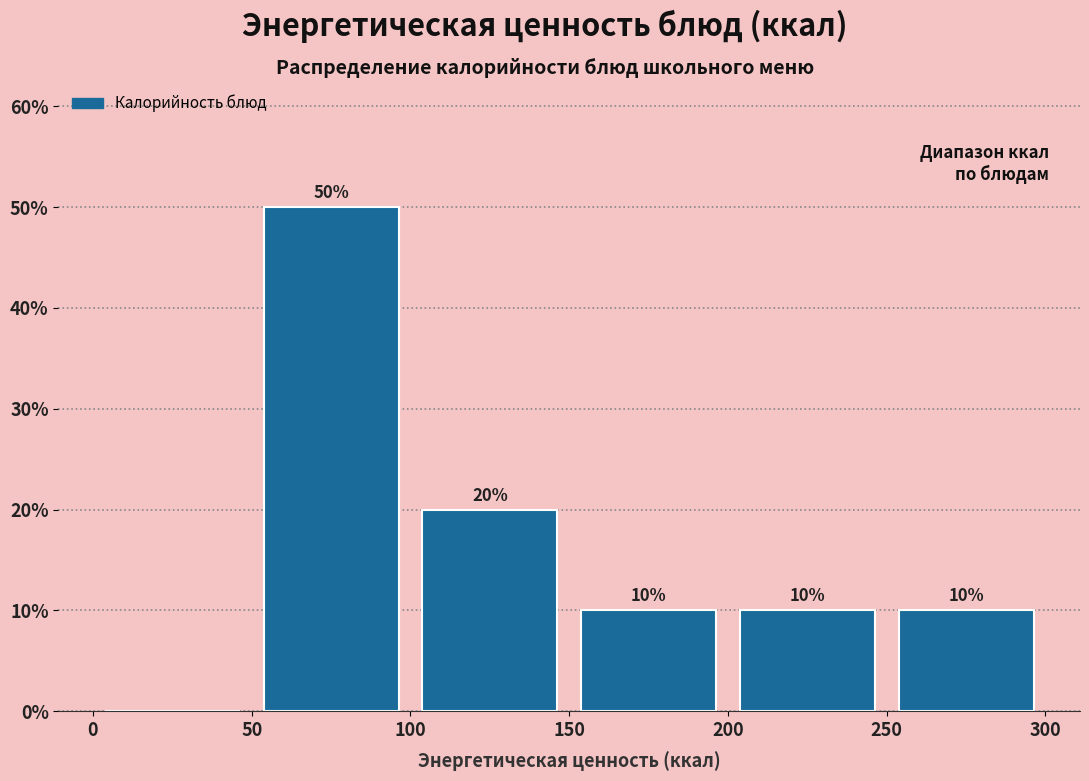

Which range on the x-axis has the tallest bar?

50 to 100